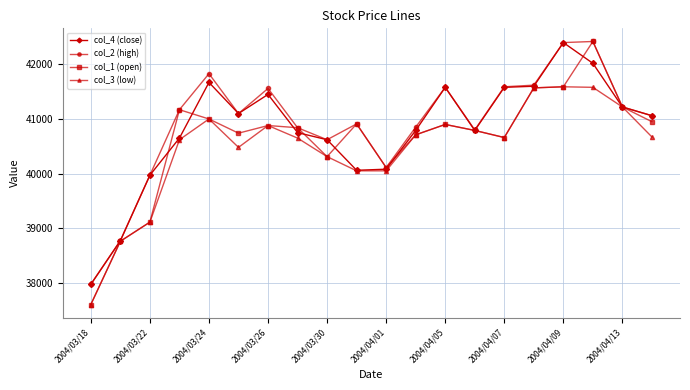

Rank the series by their average value, from highest to lowest.

col_2 (high), col_4 (close), col_1 (open), col_3 (low)